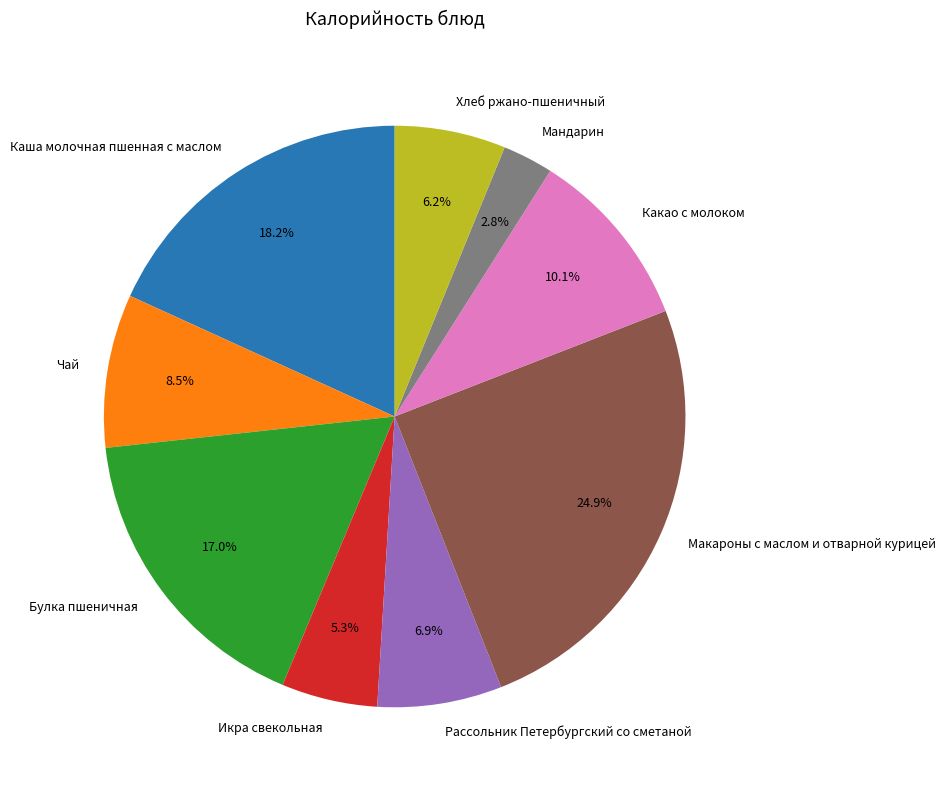

What percentage is the Икра свекольная slice, to the nearest percent?

5%